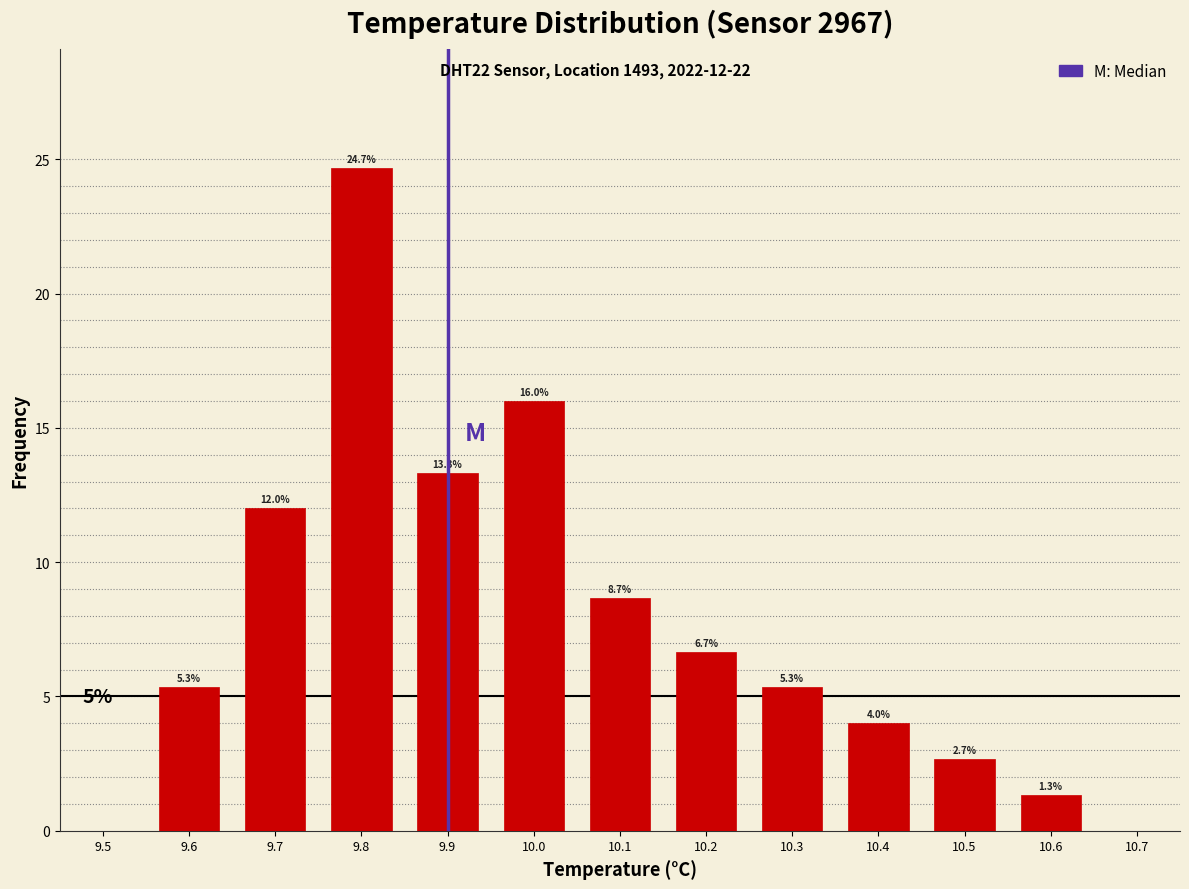

Which range on the x-axis has the tallest bar?

9.75 to 9.85